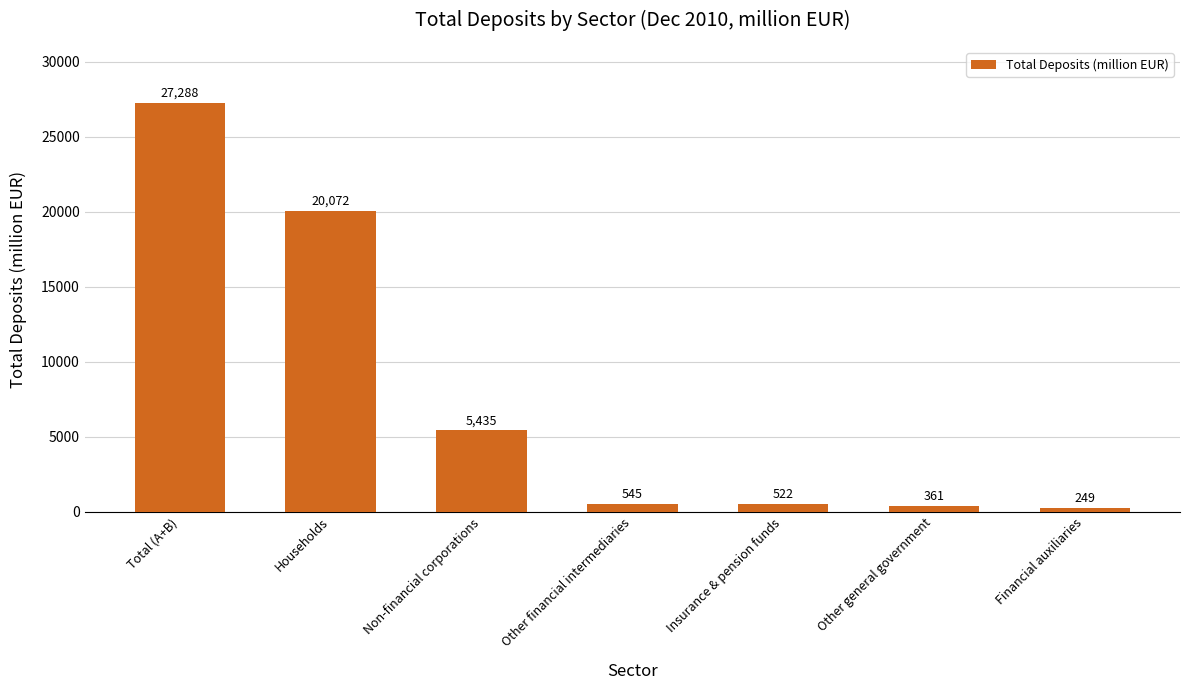

How many data points does each series have?

7